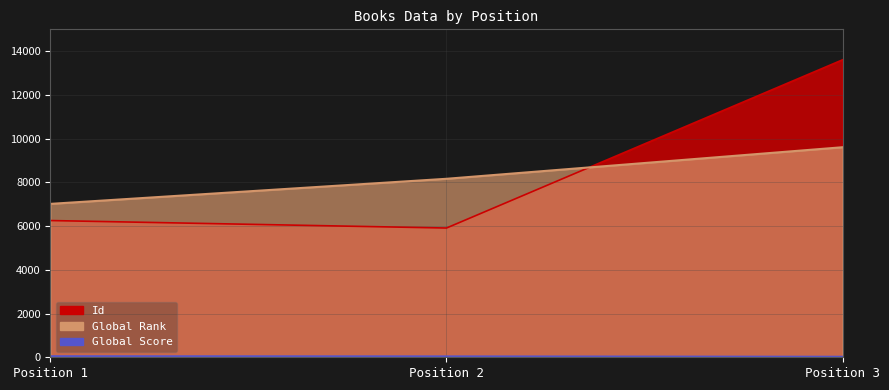

How many data points in Global Score are less than 40?

1